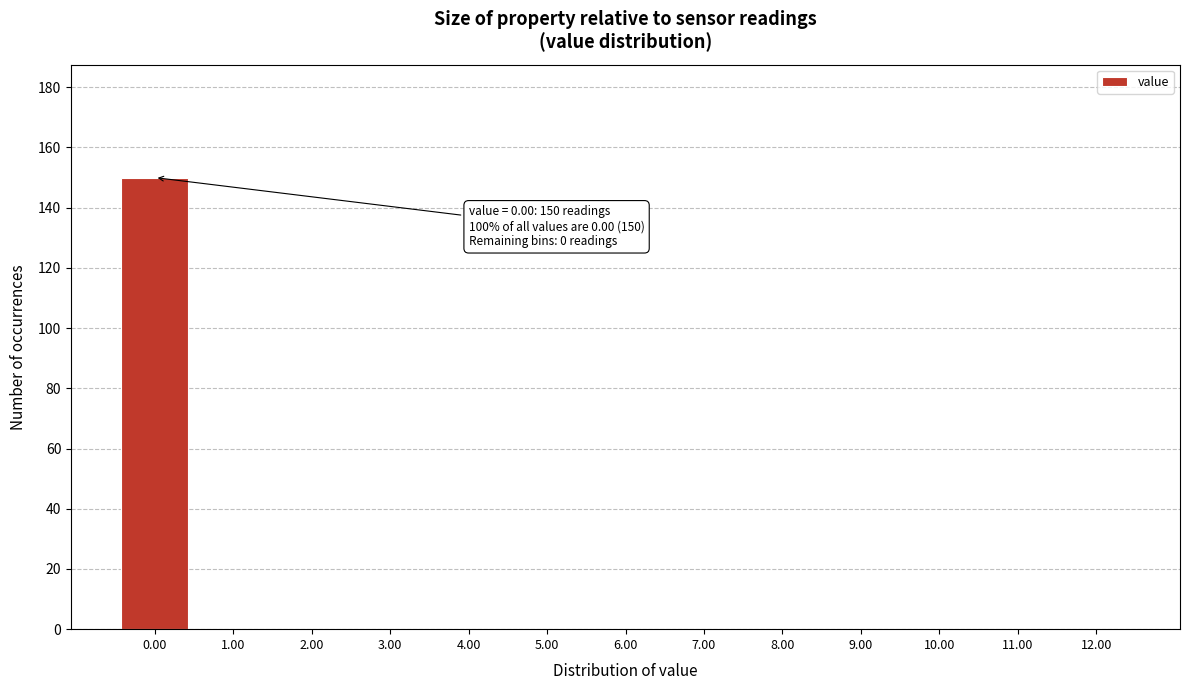

Over which range of the x-axis is the bar tallest?

-0.5 to 0.5